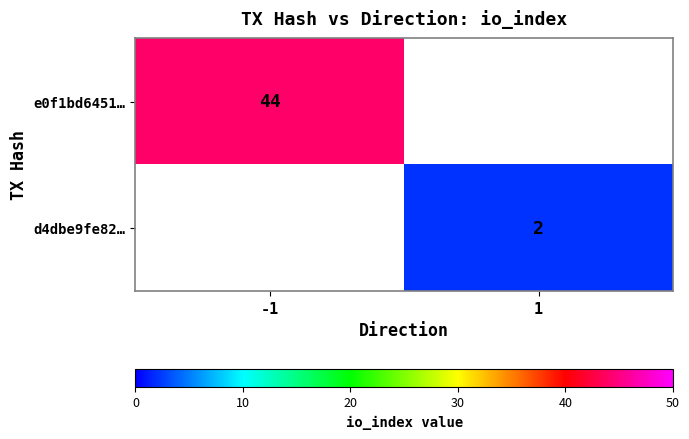

The e0f1bd6451… series shows 44 at -1. True or false?

True